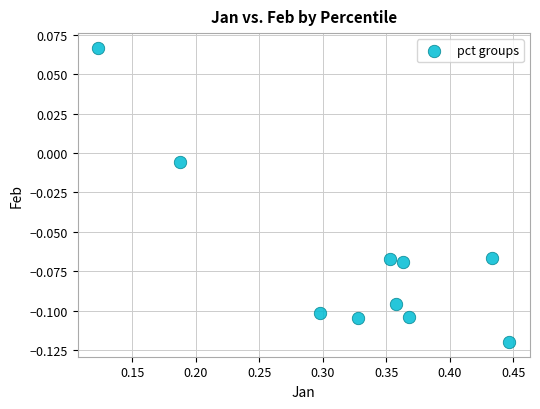

What is the average X value?

0.3